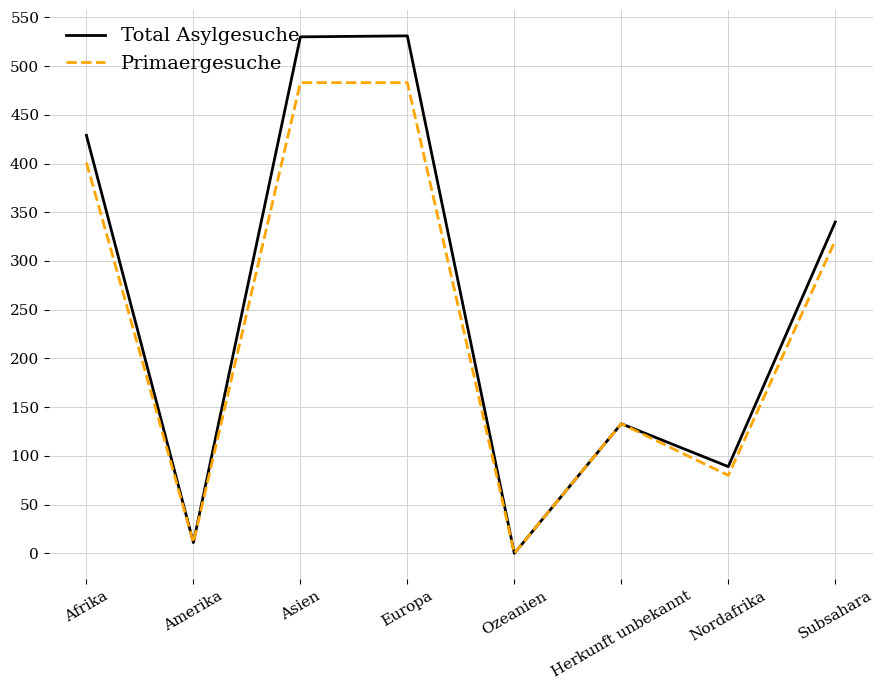

How many lines are shown in the chart?

2